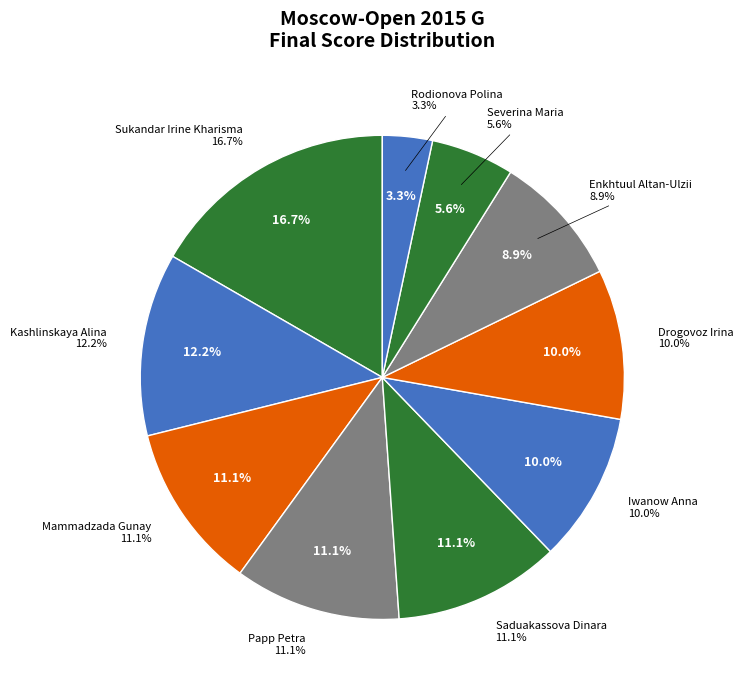

True or false: Drogovoz Irina accounts for 10% of the total.

True